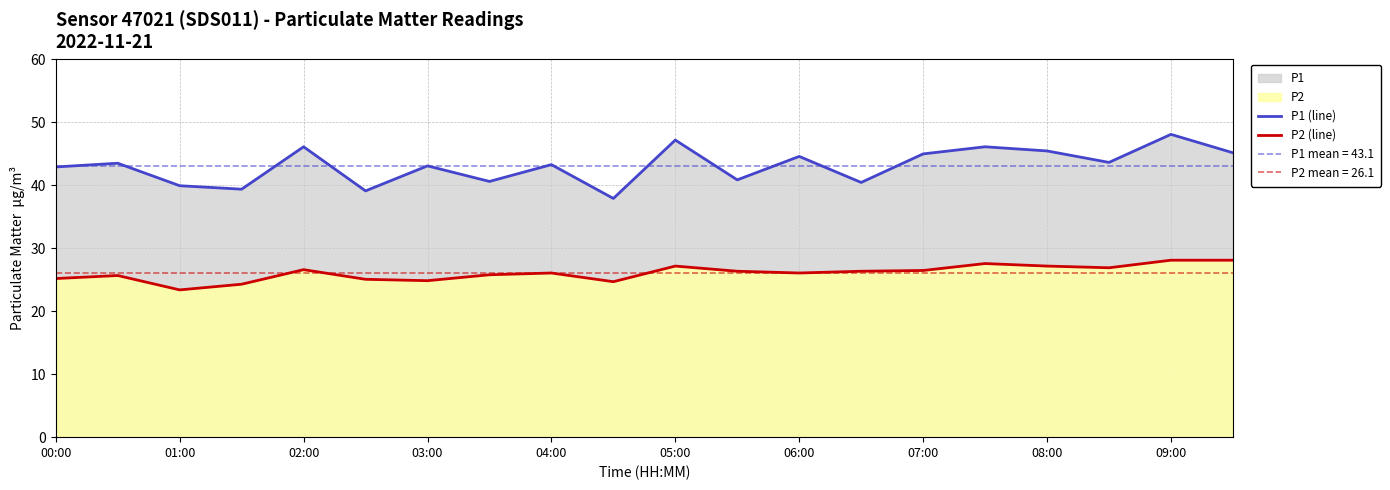

True or false: P2 (line) and P1 (line) intersect in this chart.

False